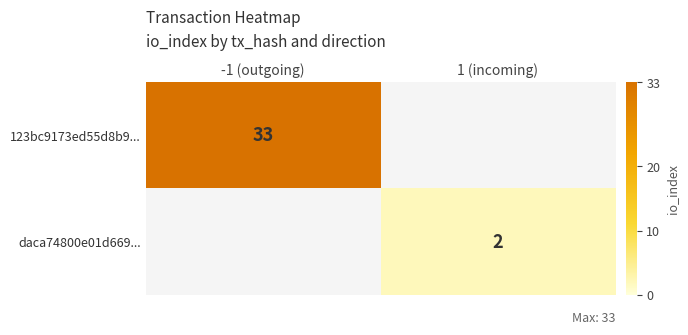

The value of 123bc9173ed55d8b9... at -1 (outgoing) is 33. True or false?

True